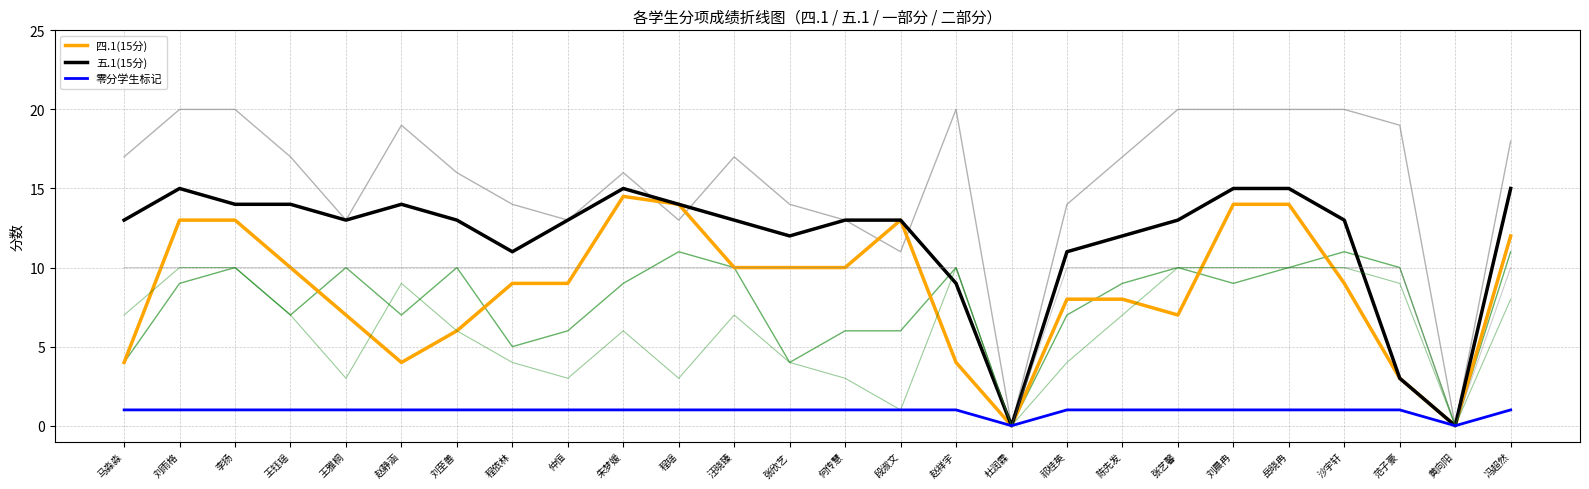

How many lines are shown in the chart?

3